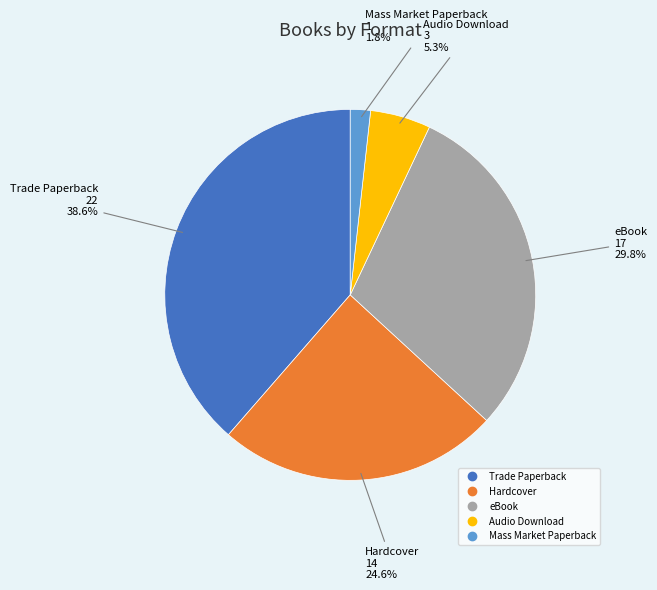

Which slice is the smallest?

Mass Market Paperback